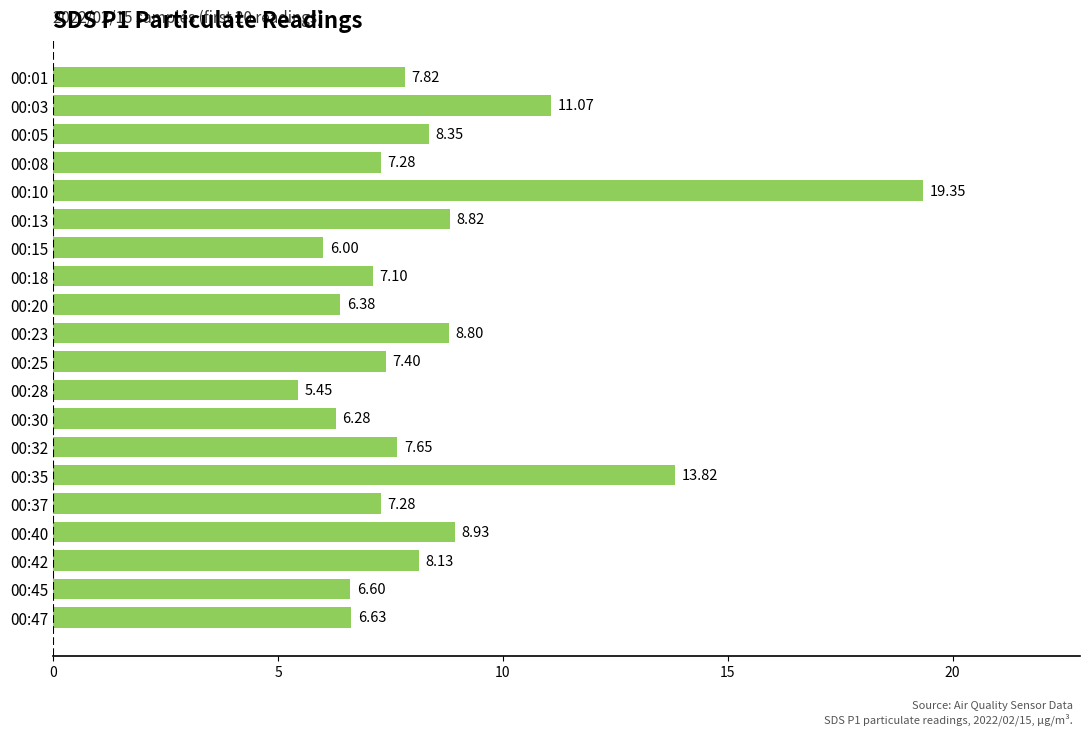

How many bars are there in total?

20